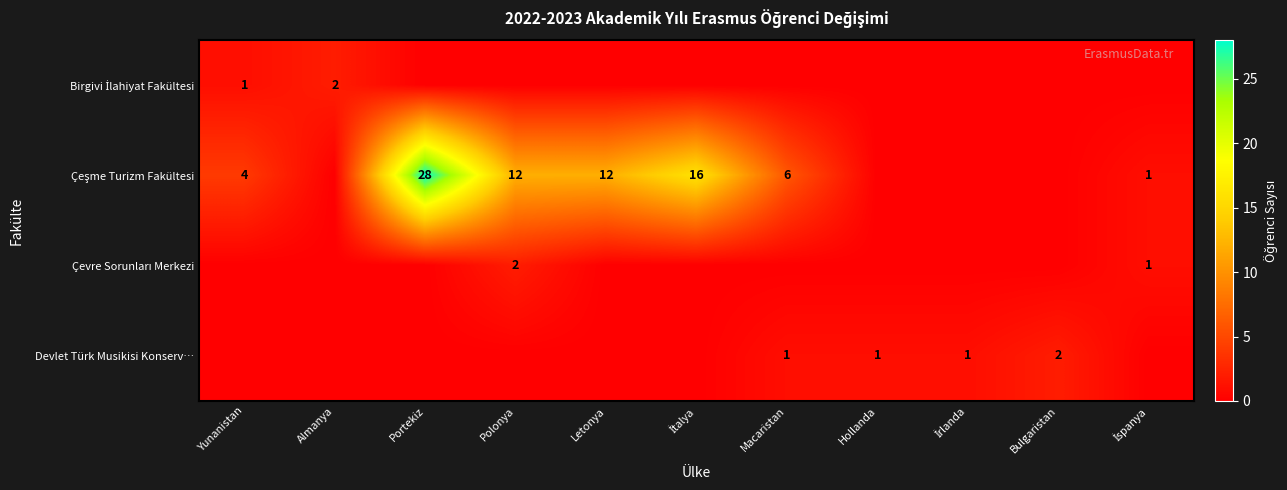

Rank the series at İtalya from lowest to highest value.

Birgivi İlahiyat Fakültesi, Çevre Sorunları Merkezi, Devlet Türk Musikisi Konserv…, Çeşme Turizm Fakültesi